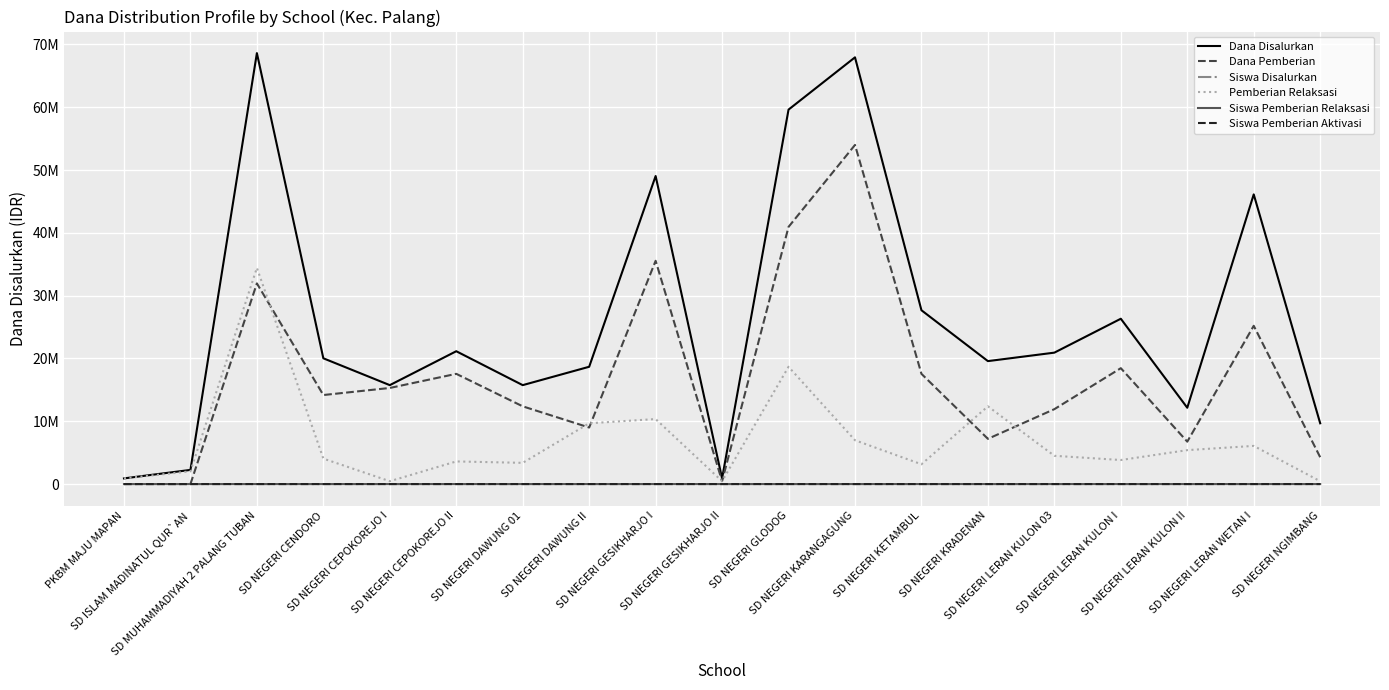

Which has a higher value, SD NEGERI CENDORO or SD NEGERI CEPOKOREJO I?

SD NEGERI CENDORO